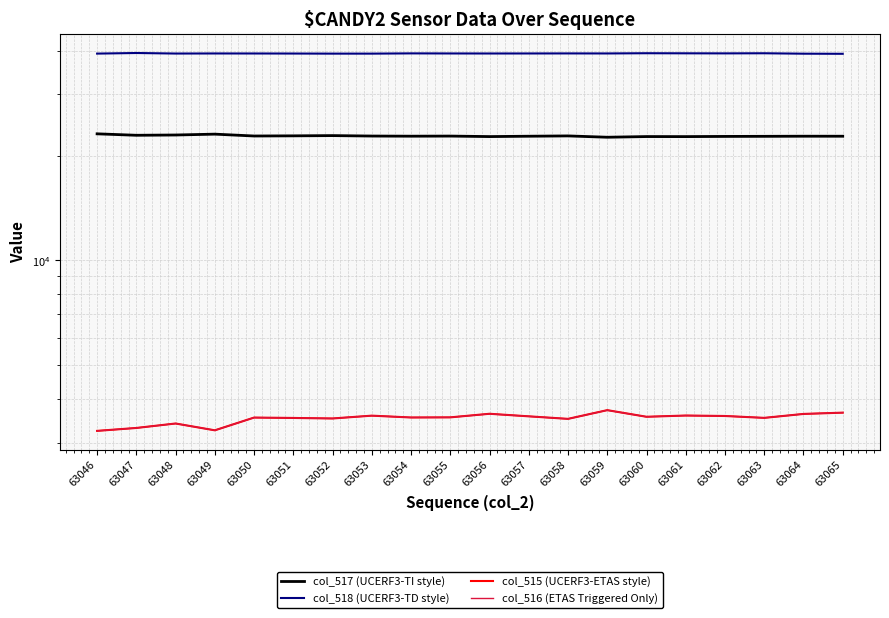

At how many categories does at least one series exceed 30215?

20